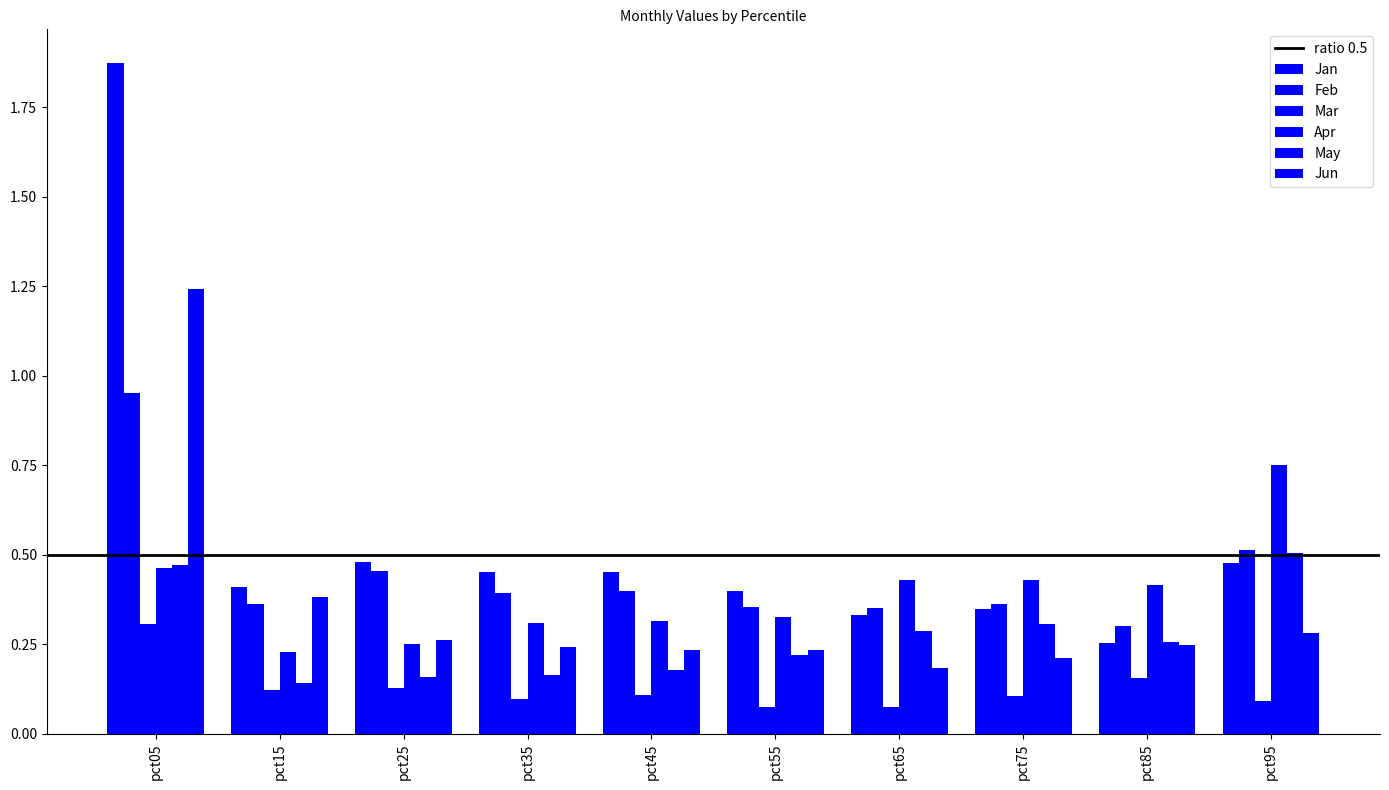

Are the bars horizontal?

No